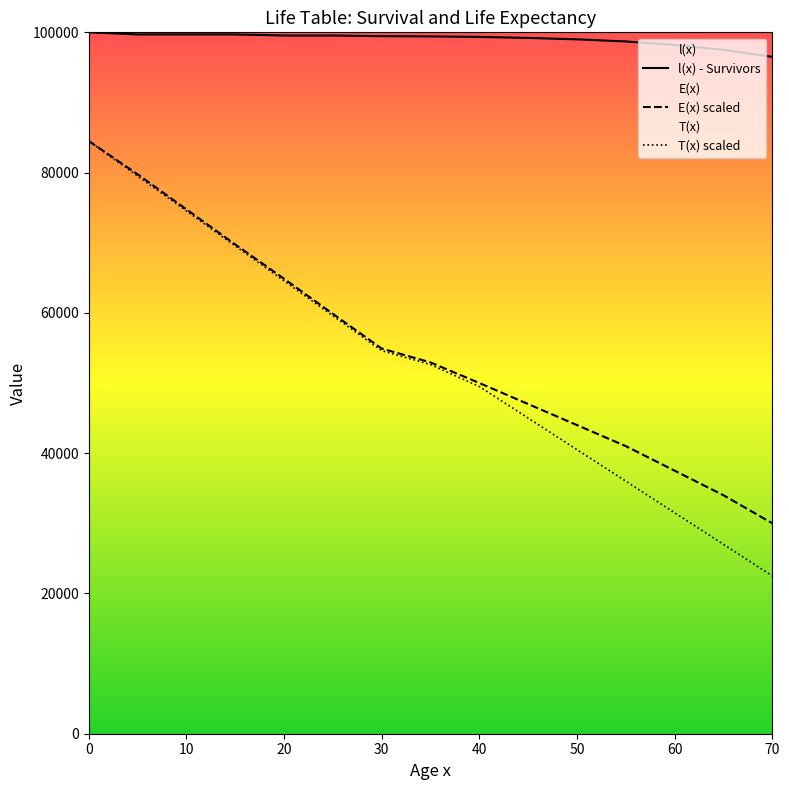

How many values in the l(x) series exceed 99418?

8